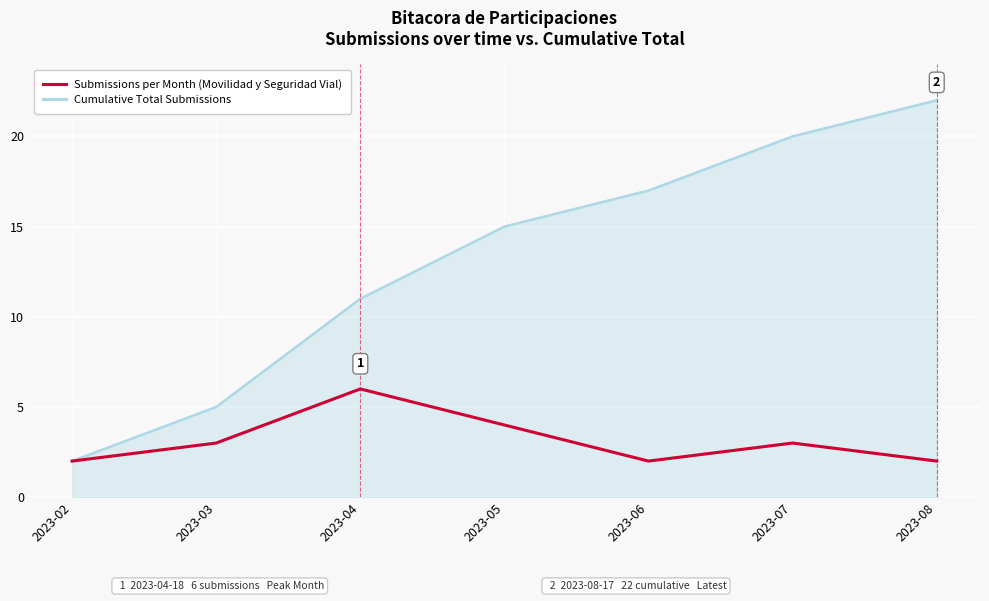

At which category is the sum across all series the highest?

2023-08